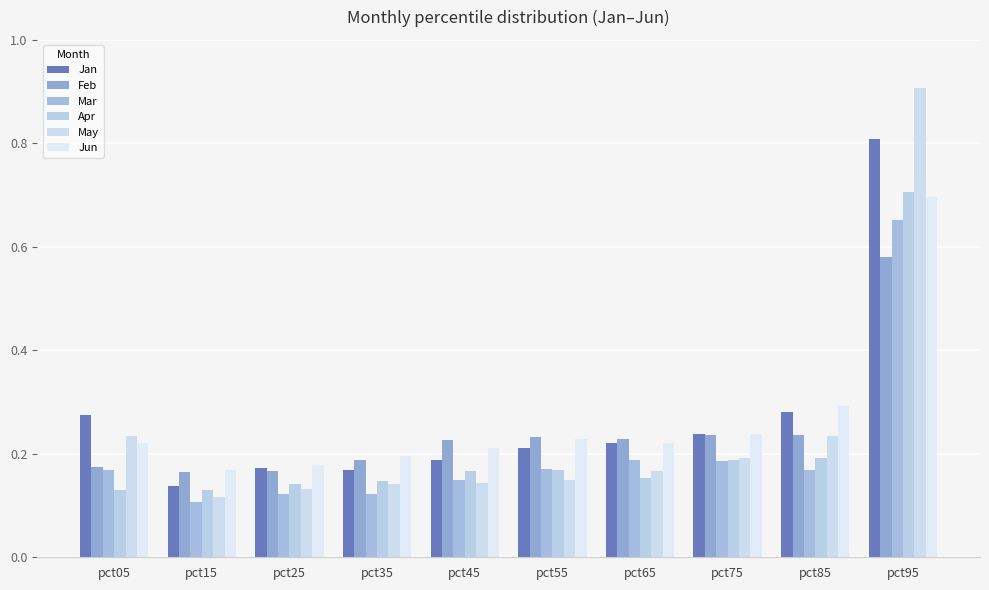

What is the sum of all Jun values?

2.7